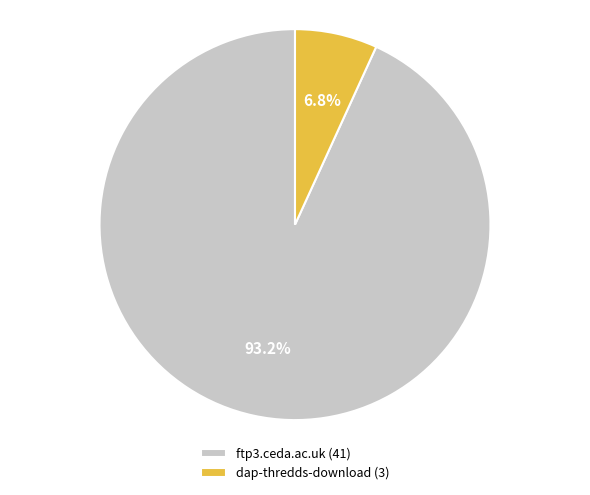

Combined, do ftp3.ceda.ac.uk and dap-thredds-download account for over 50%?

Yes